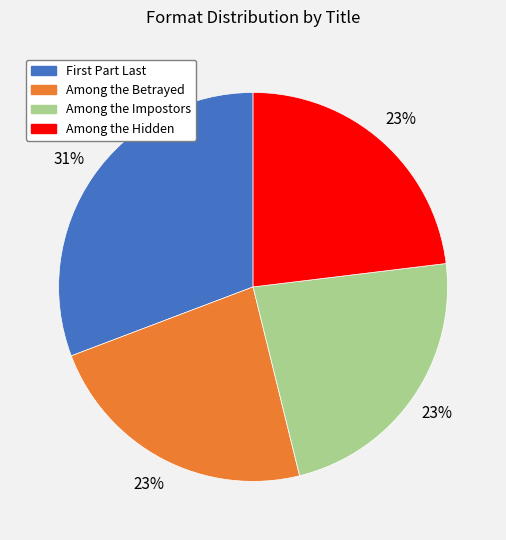

Which slice is the largest?

First Part Last